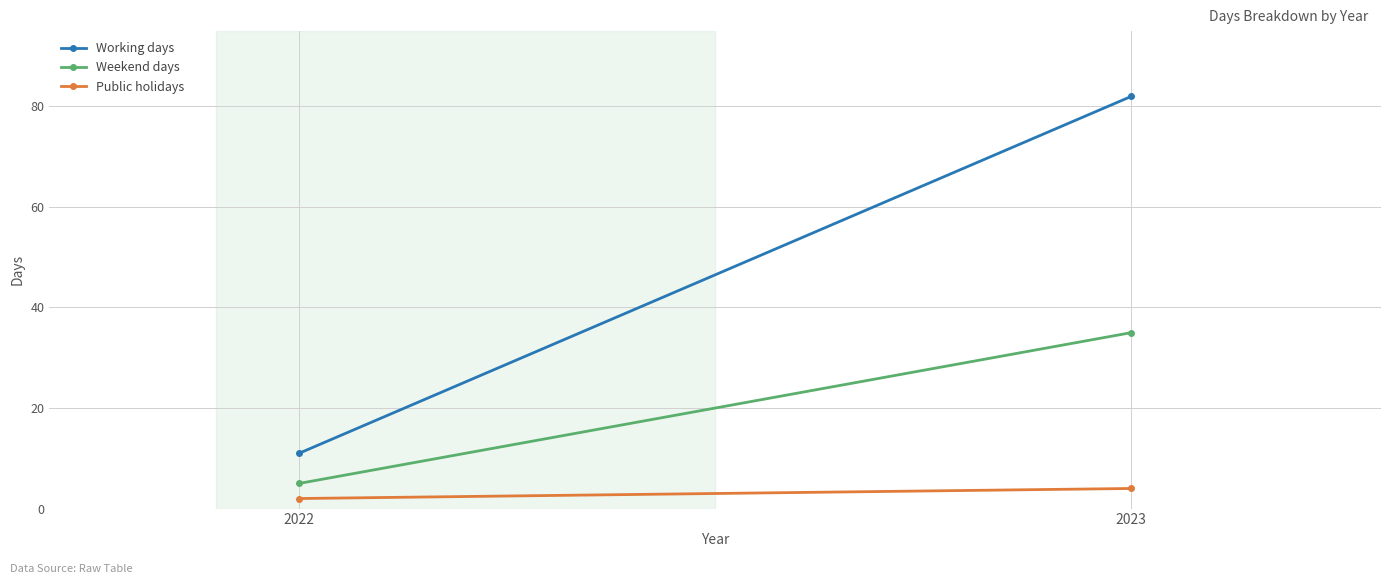

Which series has the largest range (max minus min)?

Working days